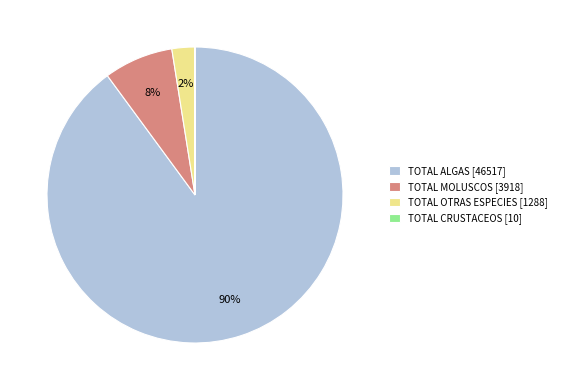

Do TOTAL MOLUSCOS [3918] and TOTAL OTRAS ESPECIES [1288] together represent more than half of the pie?

No